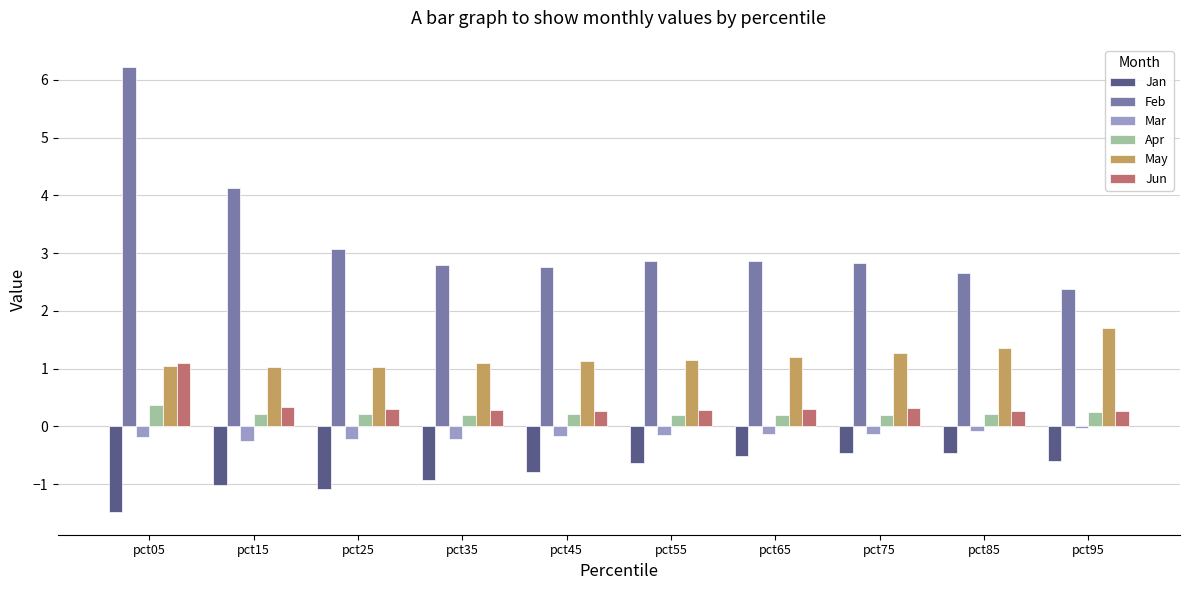

What is the maximum value for Jun?

1.1